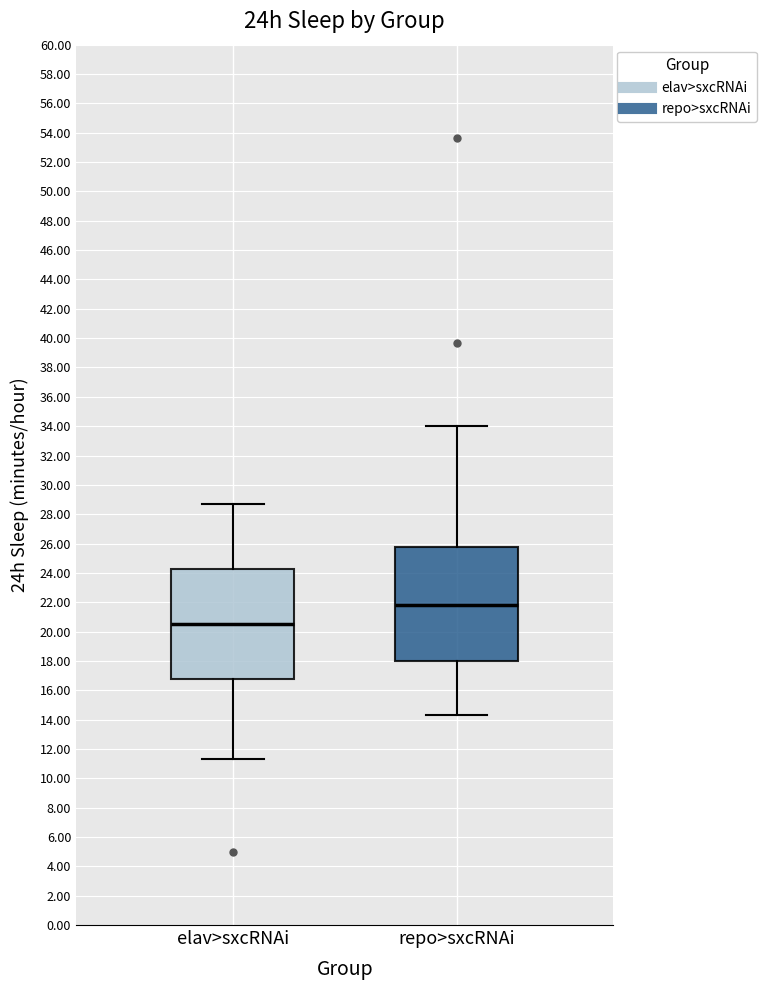

Where does the median line of the box for repo>sxcRNAi sit on the y-axis? The values are not printed on the chart, so give them approximately, as read against the axis.

21.8